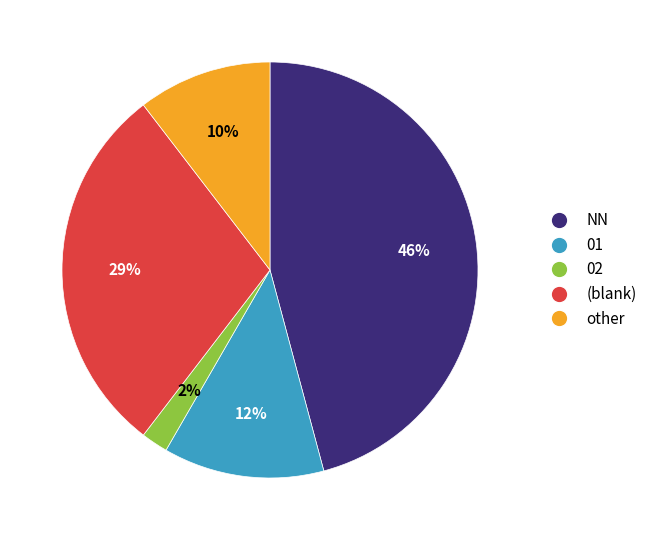

To the nearest percent, what is the difference between the other and 02 slice percentages?

8%